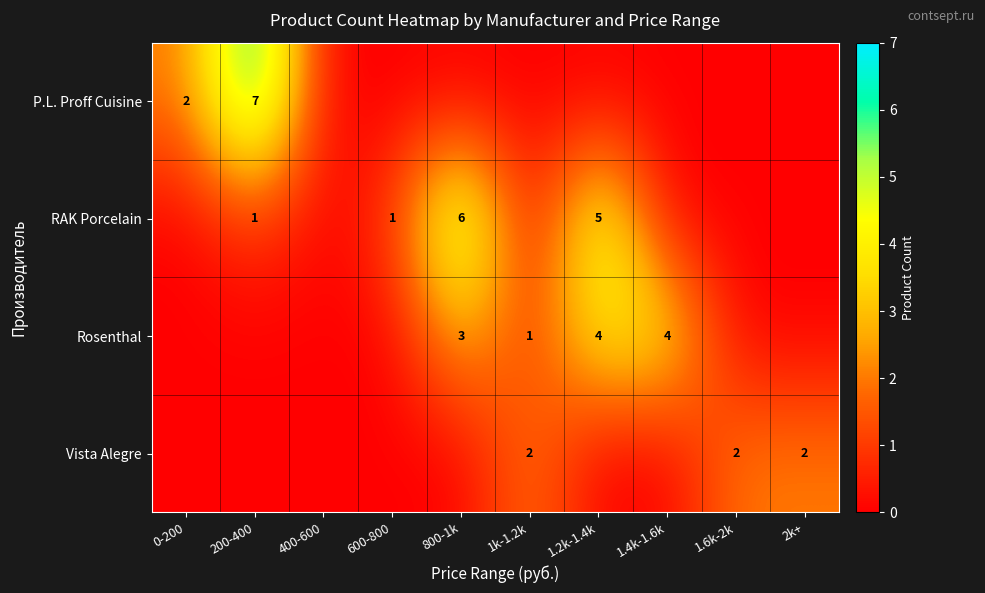

Between 200-400 and 0-200, which is larger?

200-400